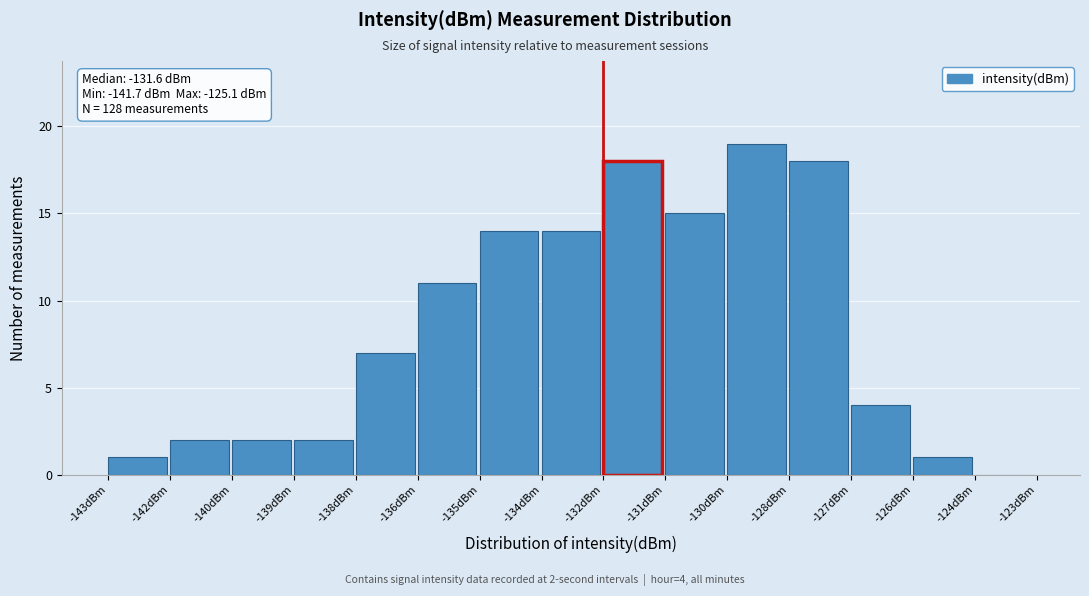

Reading left to right, extract all data points from this chart.

-143dBm=1	-142dBm=2	-140dBm=2	-139dBm=2	-138dBm=7	-136dBm=11	-135dBm=14	-134dBm=14	-132dBm=18	-131dBm=15	-130dBm=19	-128dBm=18	-127dBm=4	-126dBm=1	-124dBm=0